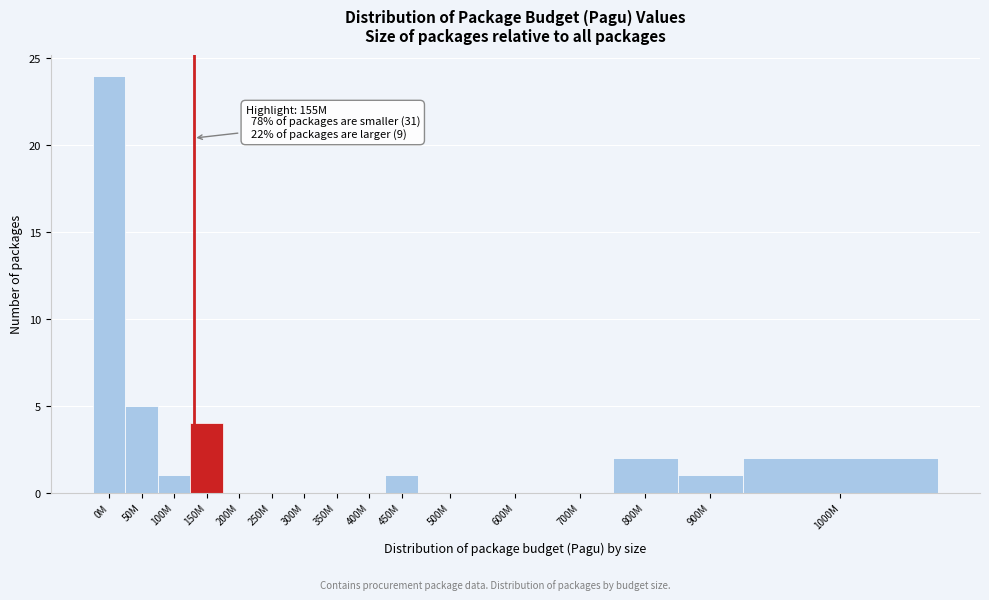

Reading right to left, what are all the values shown in this chart?

1000M=2	900M=1	800M=2	700M=0	600M=0	500M=0	450M=1	400M=0	350M=0	300M=0	250M=0	200M=0	150M=4	100M=1	50M=5	0M=24